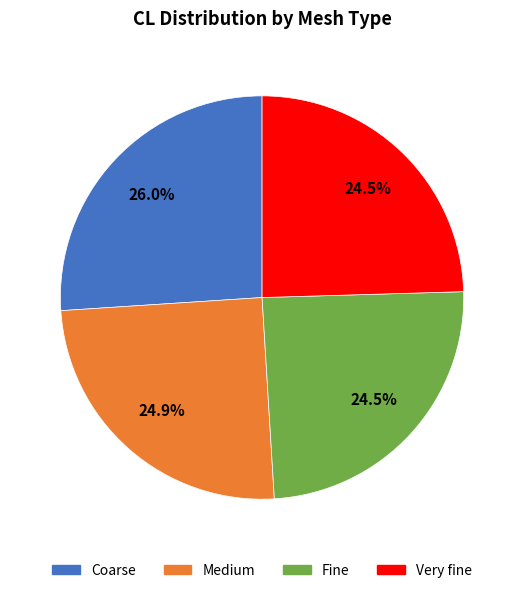

To the nearest percent, what portion does Coarse represent?

26%